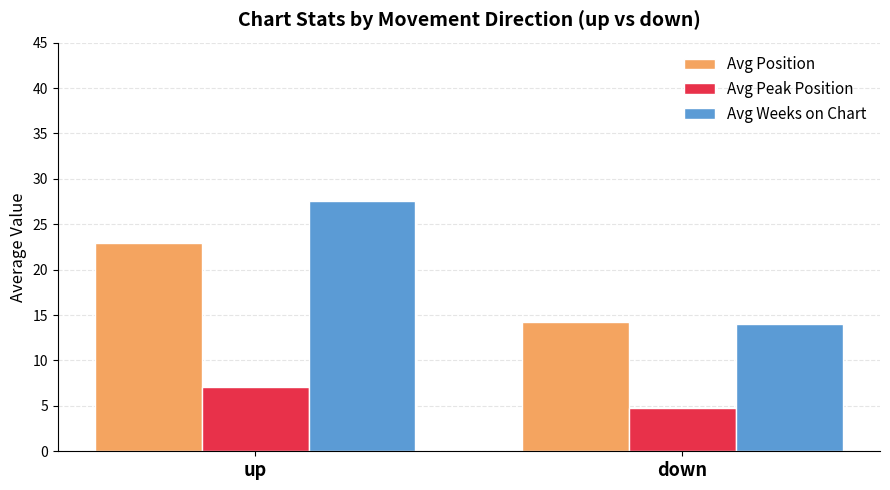

What is the sum of the Avg Position values at up and down?

37.1